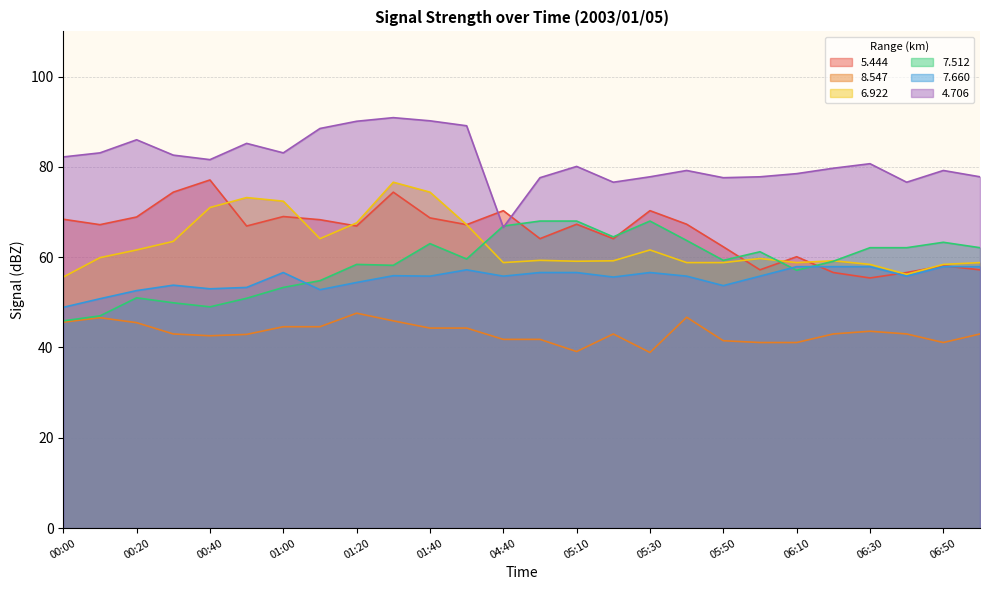

What is the label of the 1st point from the left?

00:00